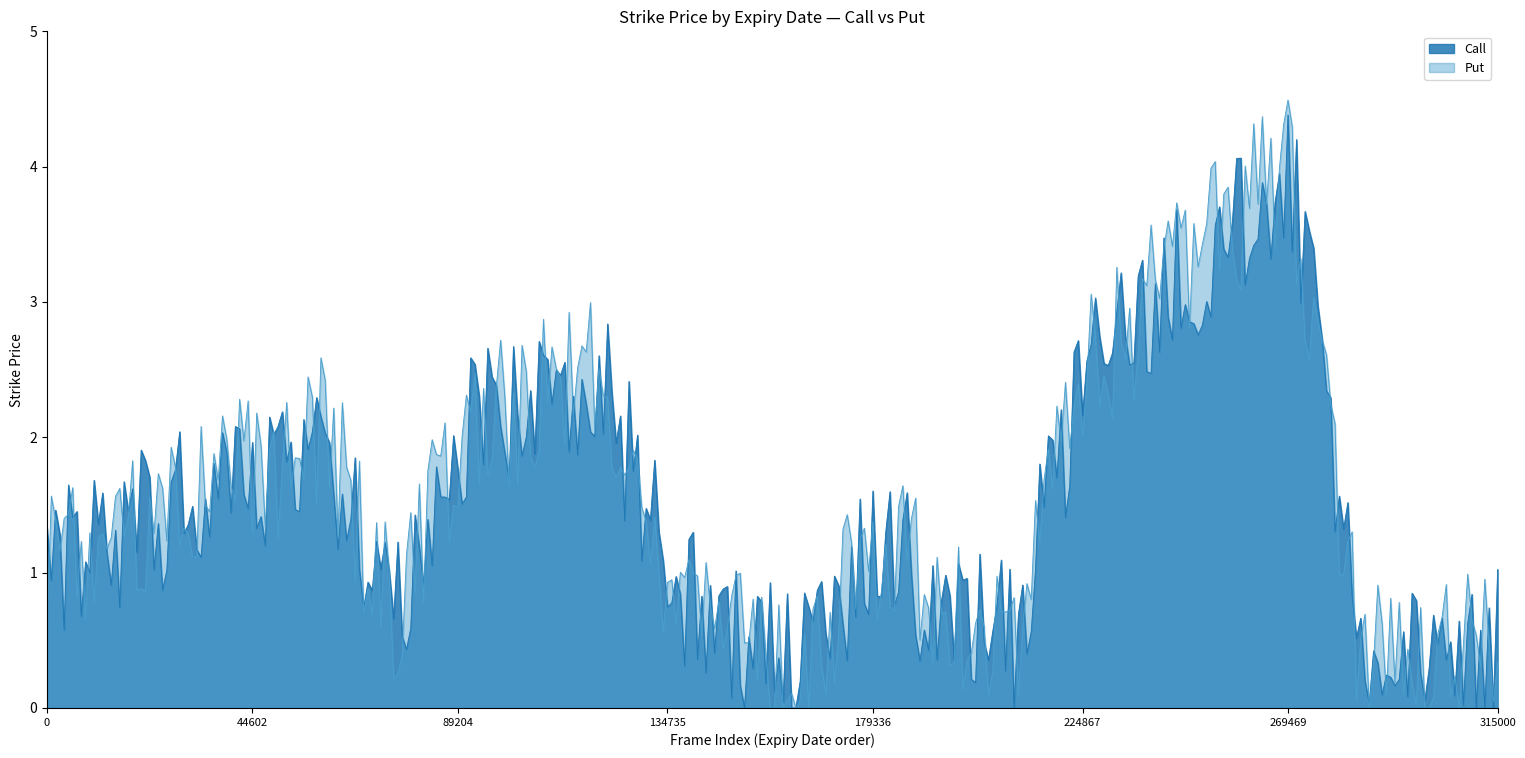

True or false: Call has a value of 0.2 at 20230217.

False